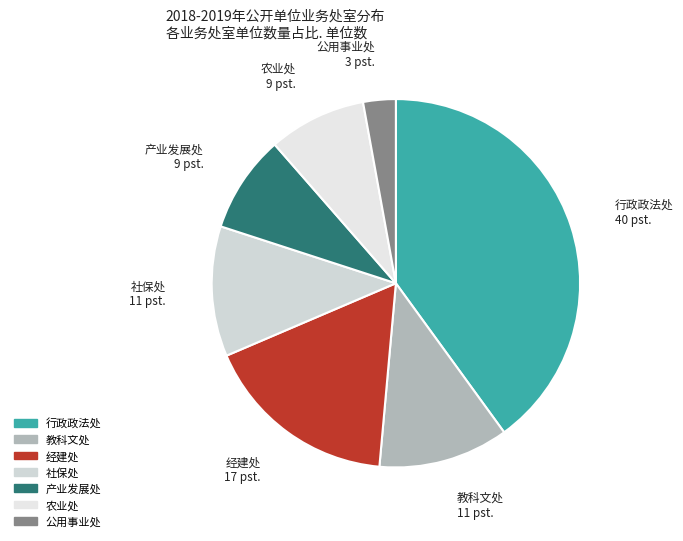

Approximately how many times larger is the value at 行政政法处 compared to 公用事业处?

14.0